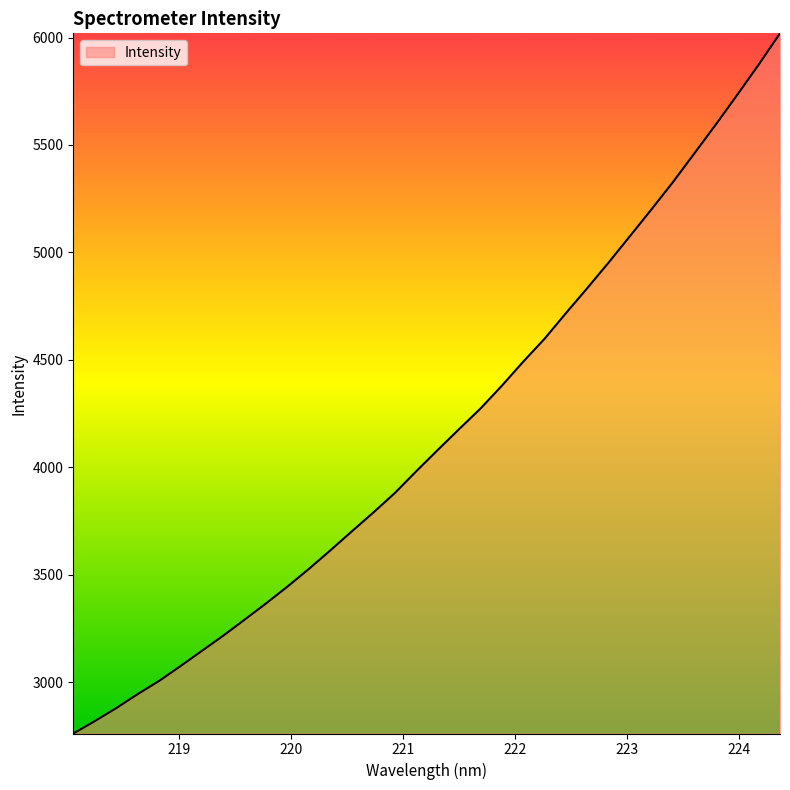

True or false: there are more than 2 points higher than both neighbors.

False